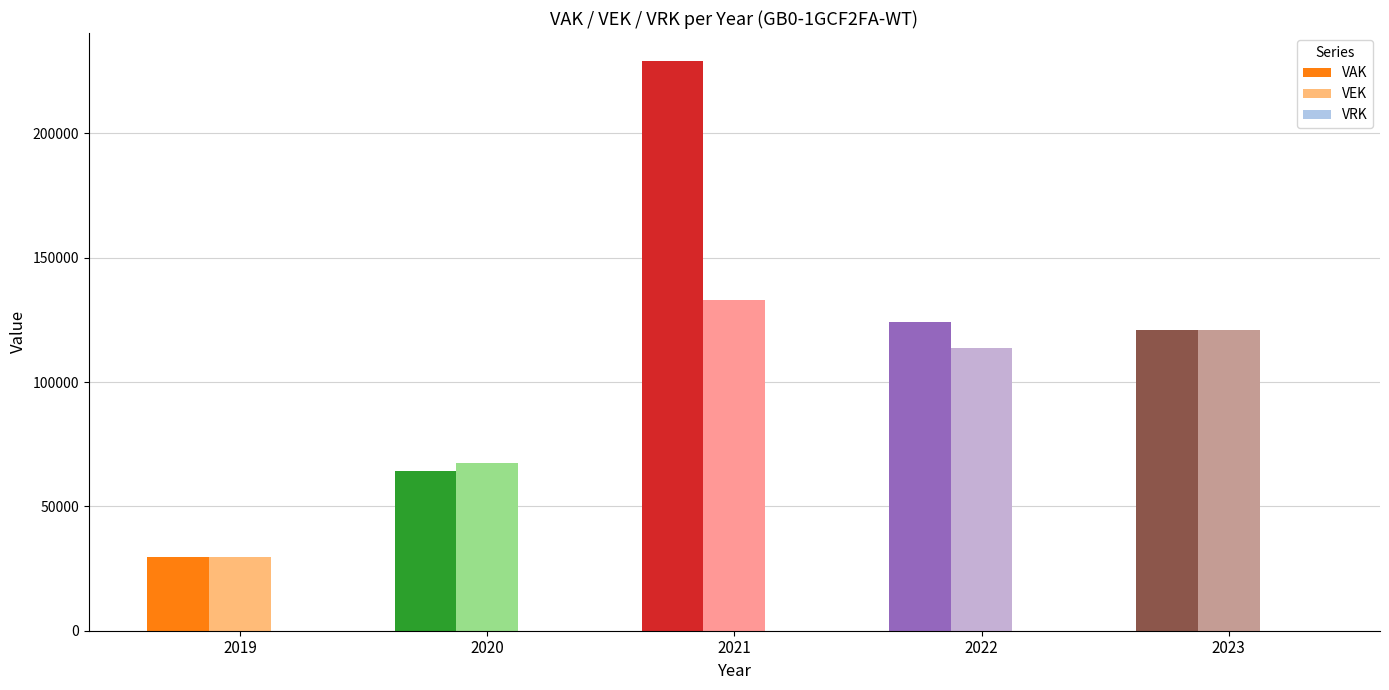

Is it true that VEK equals 14322 at 2019?

False